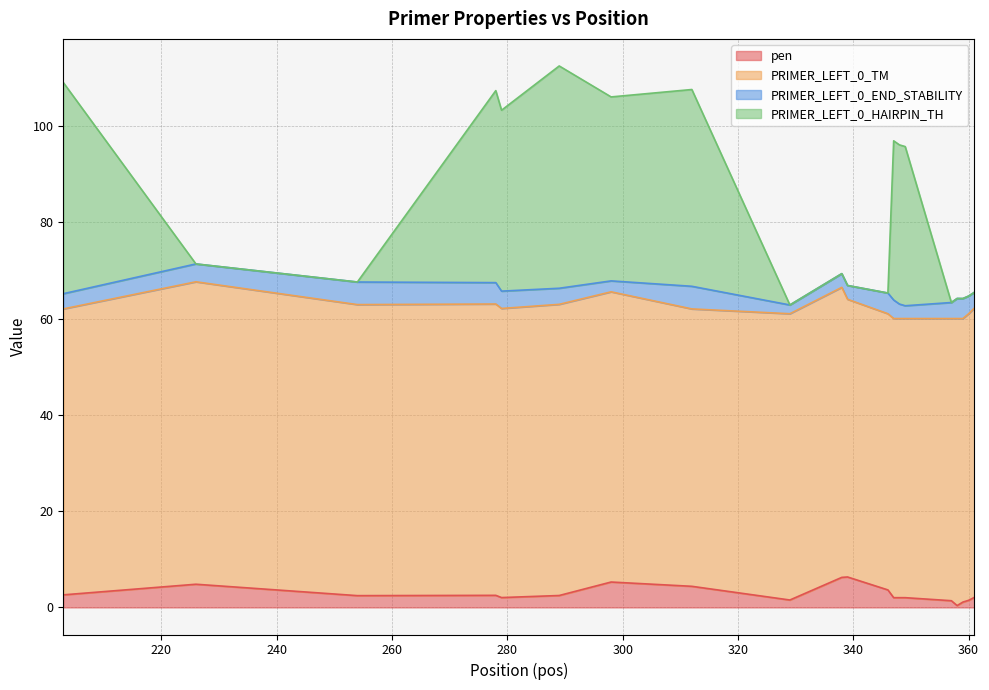

What is the highest value of the pen series?

6.3